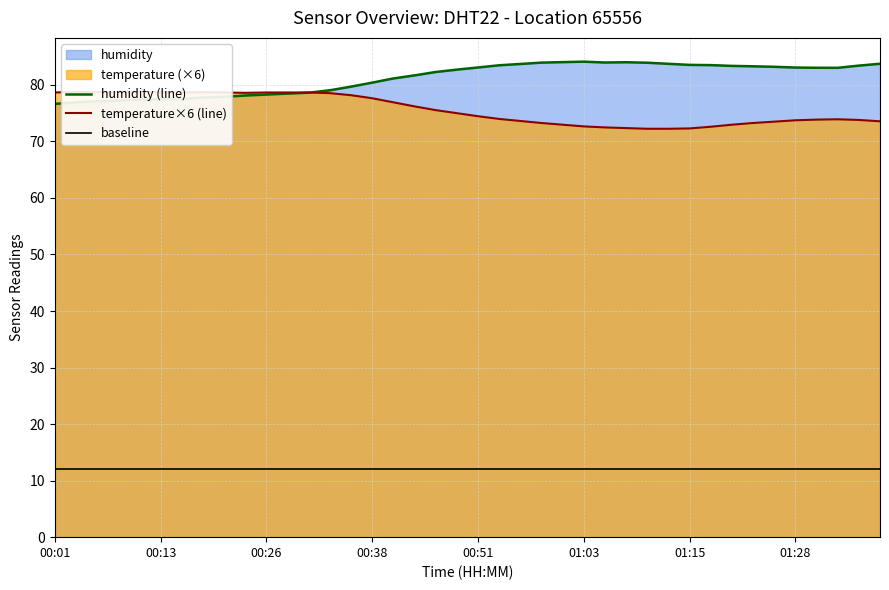

Which series ends up on top after the final intersection of humidity (line) and temperature×6 (line)?

humidity (line)